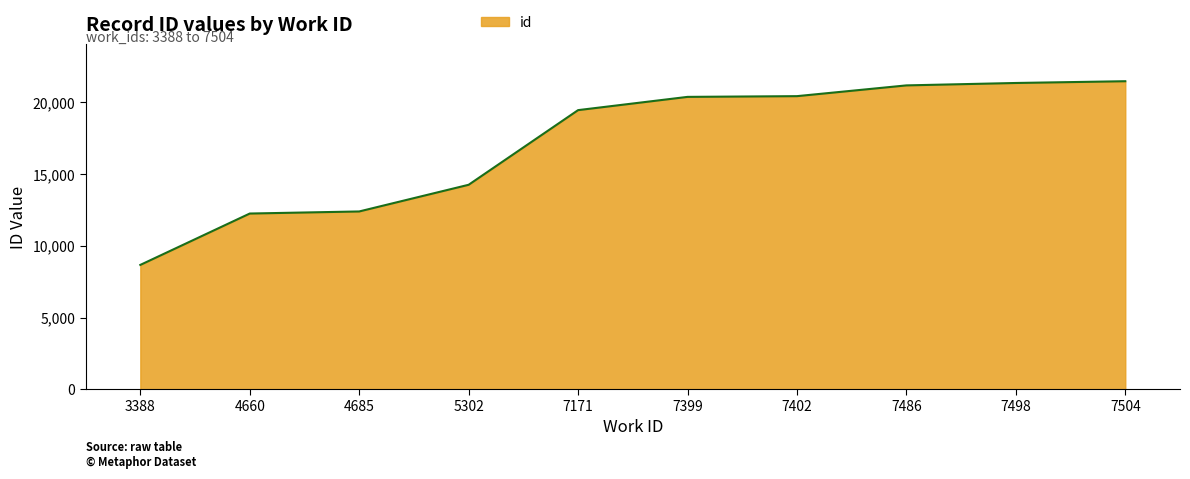

True or false: the data shows 21355 at 7498.

True